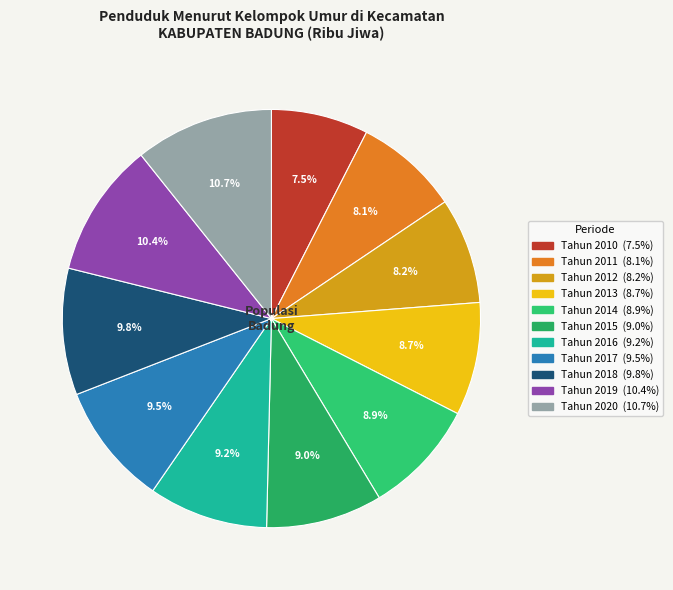

What is the largest slice in the pie chart?

Tahun 2020